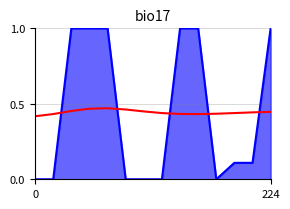

Reading right to left, extract all data points from this chart.

0.4	0.4	0.4	0.4	0.4	0.4	0.4	0.4	0.5	0.5	0.5	0.5	0.4	0.4